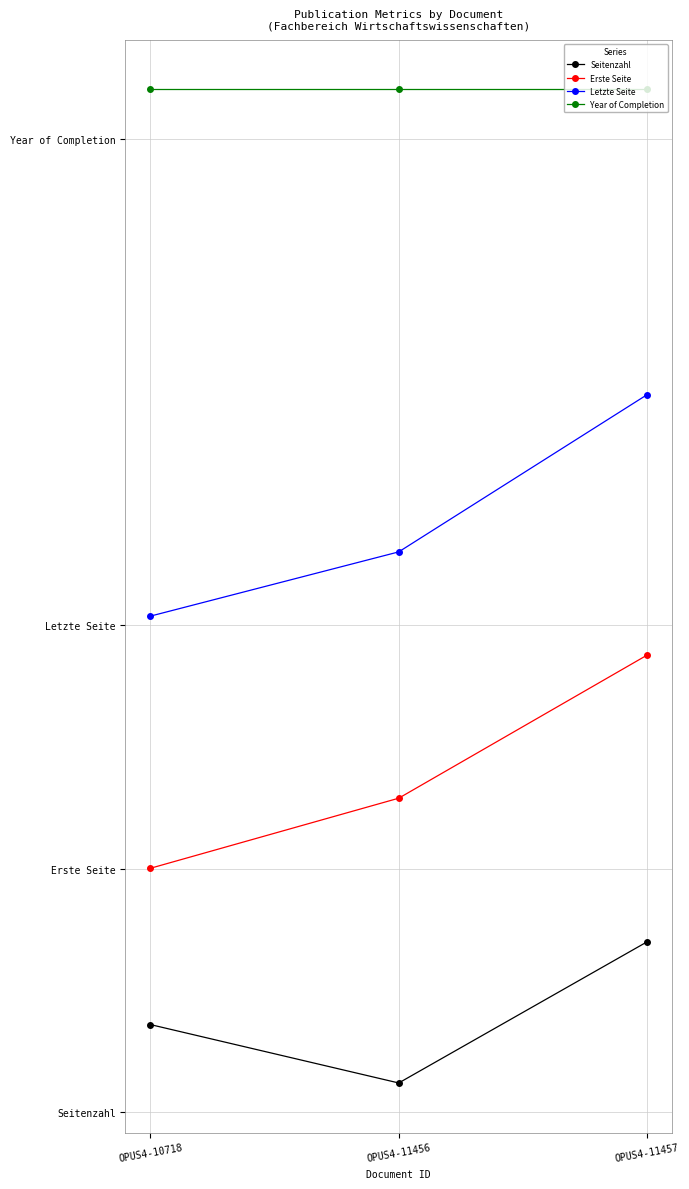

List the series in order of their peak value, highest first.

Year of Completion, Letzte Seite, Erste Seite, Seitenzahl